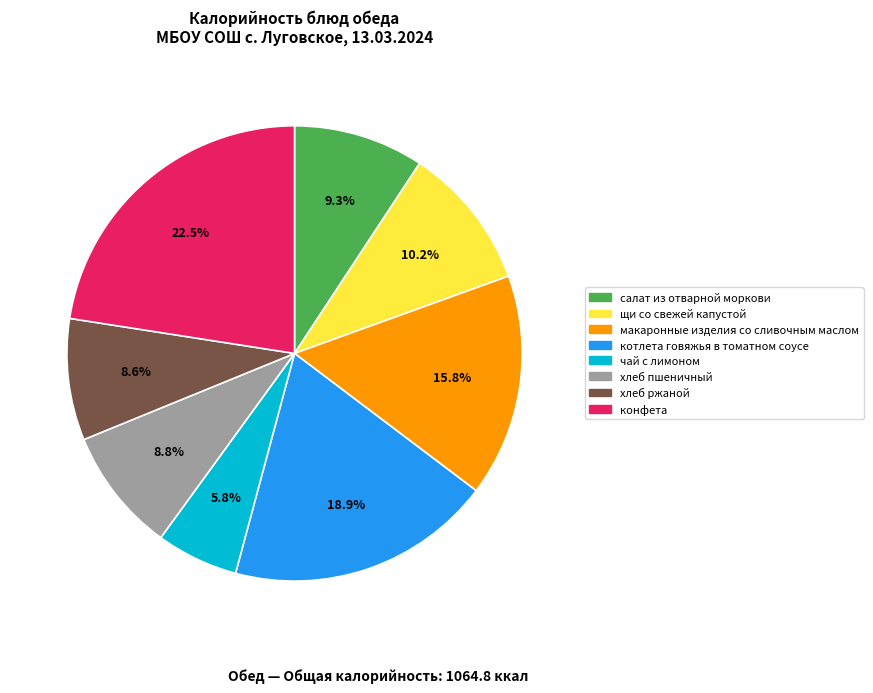

Does салат из отварной моркови represent more than half of the total?

No